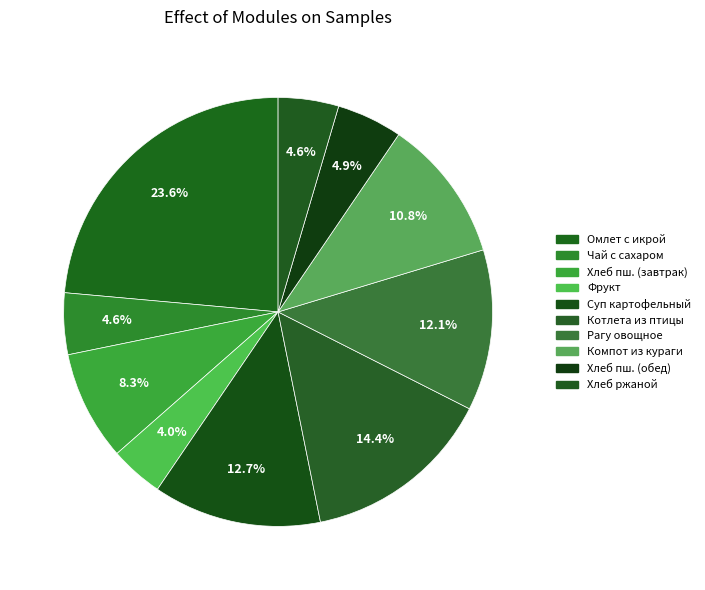

Is there a majority slice in this chart?

No